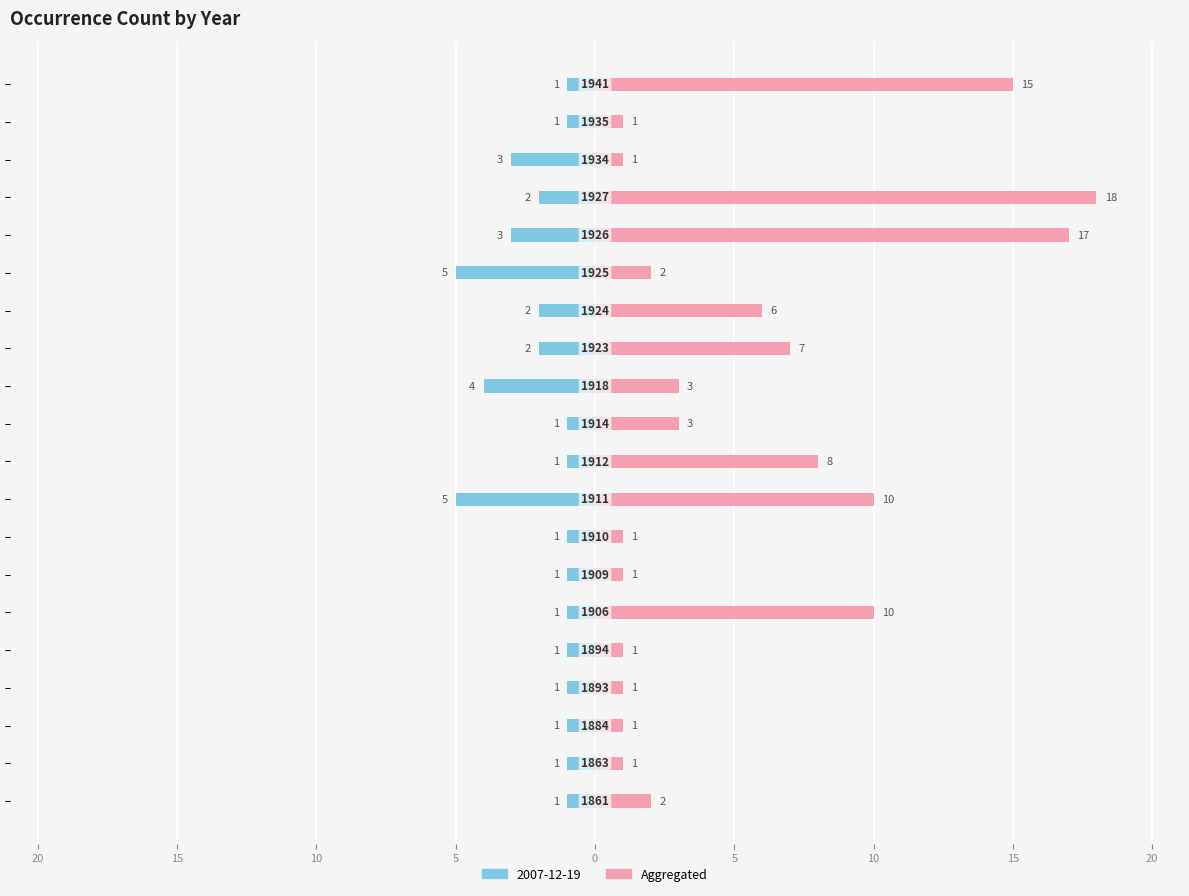

True or false: the data shows 1 at 10.

False